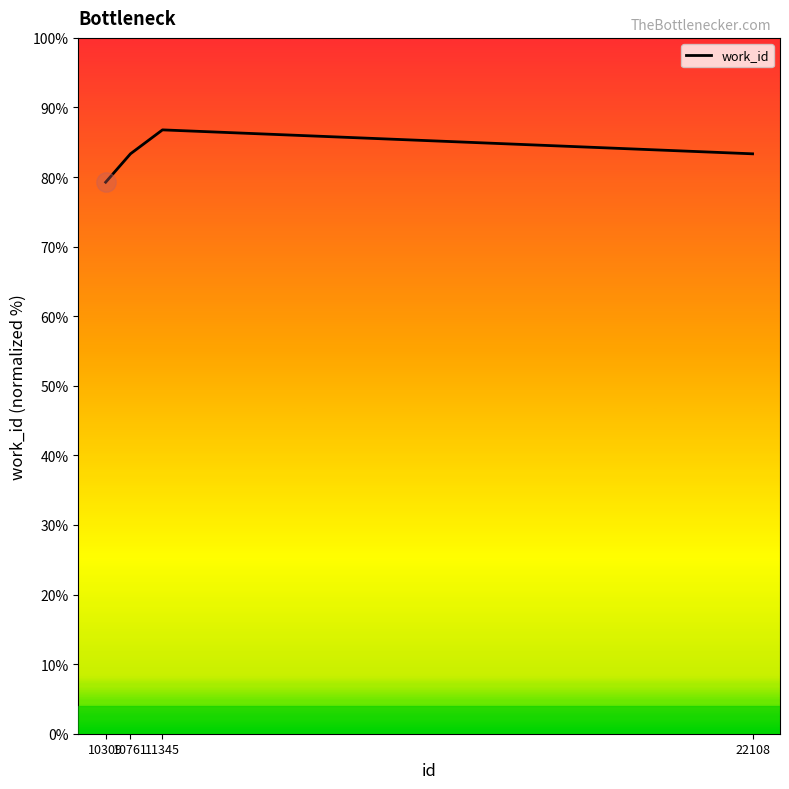

Reading right to left, transcribe all the data shown in this chart.

83.3	86.8	83.3	79.3